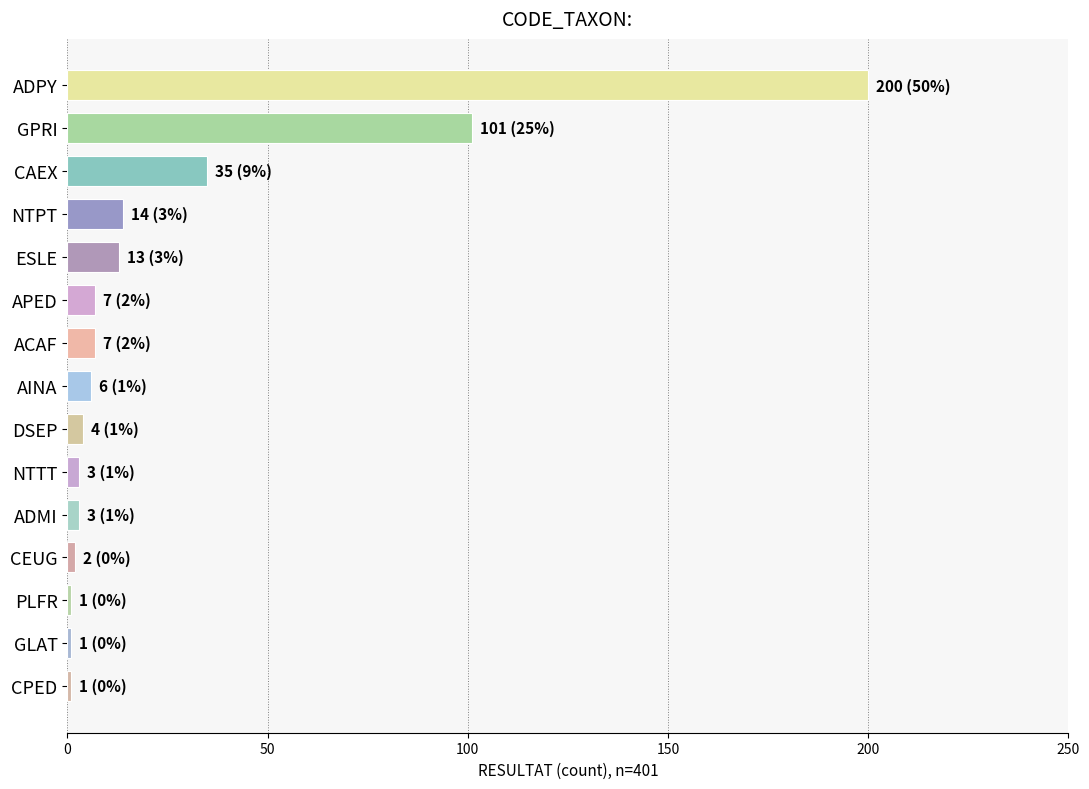

What is the sum of all values?

398